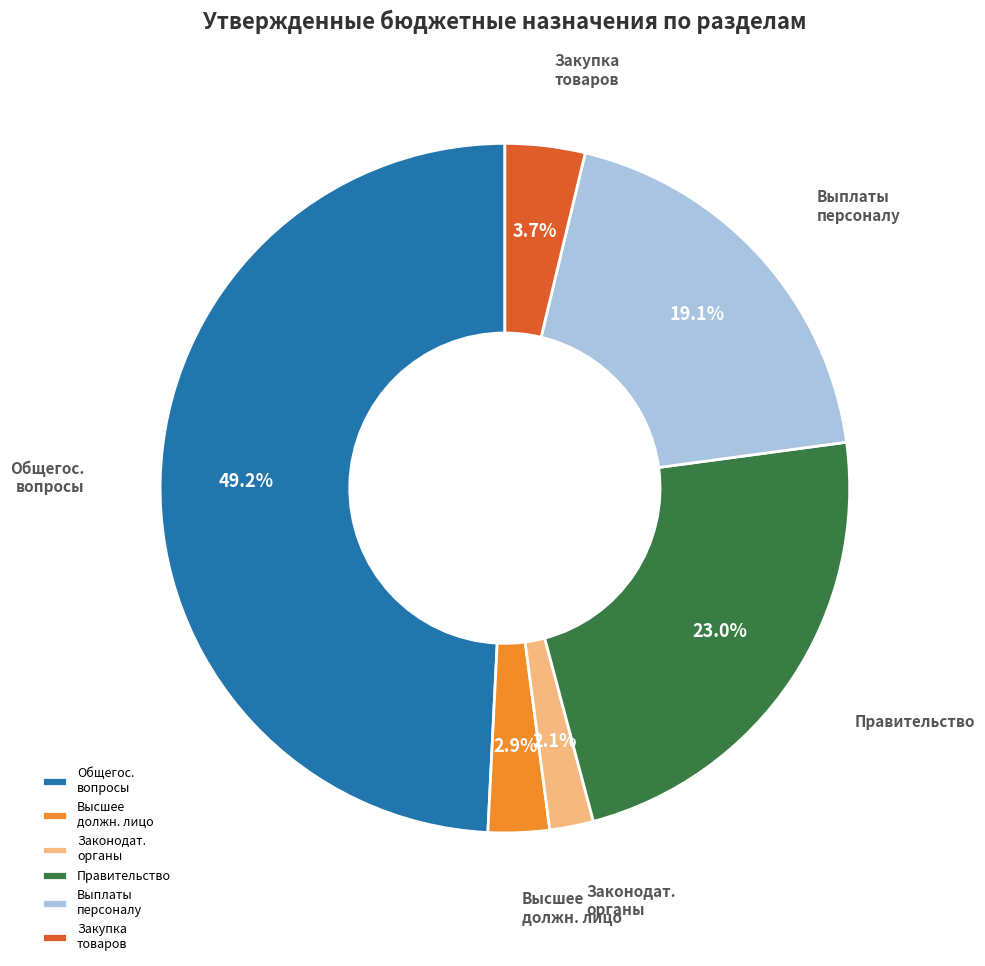

Which slice is the largest?

Общегос. вопросы